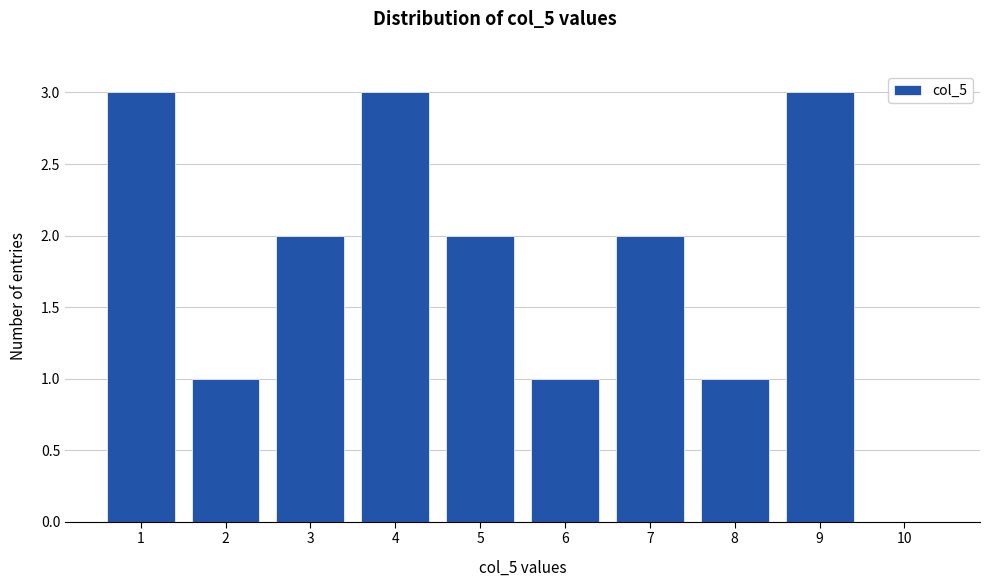

Reading left to right, what are all the values shown in this chart?

1=3	2=1	3=2	4=3	5=2	6=1	7=2	8=1	9=3	10=0